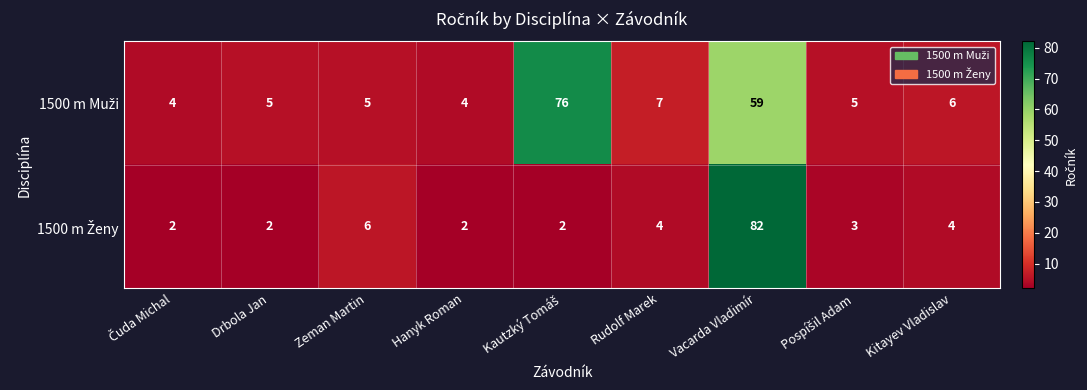

At which category is the sum across all series the highest?

Vacarda Vladimír